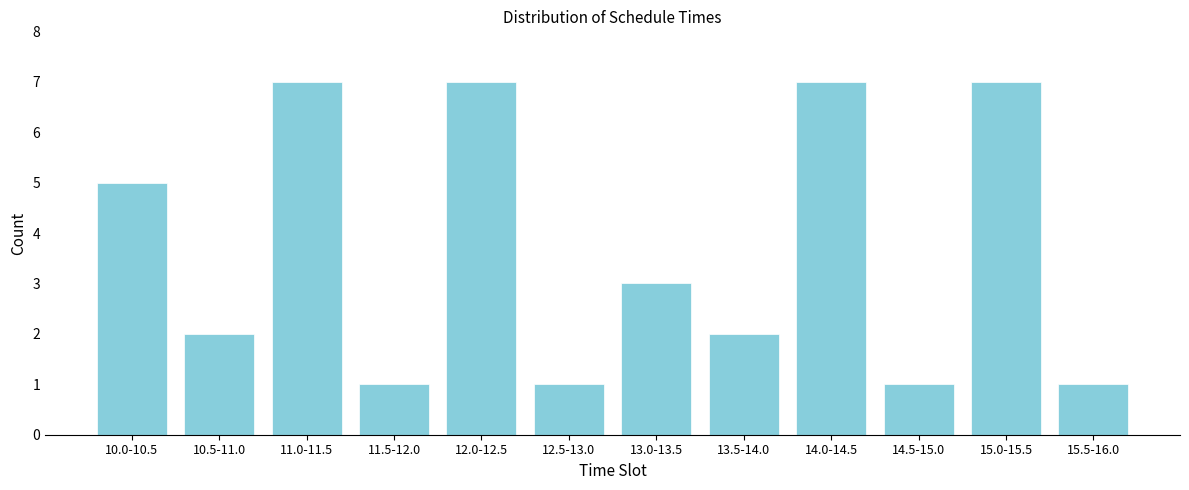

Reading right to left, what are all the values shown in this chart?

1	7	1	7	2	3	1	7	1	7	2	5